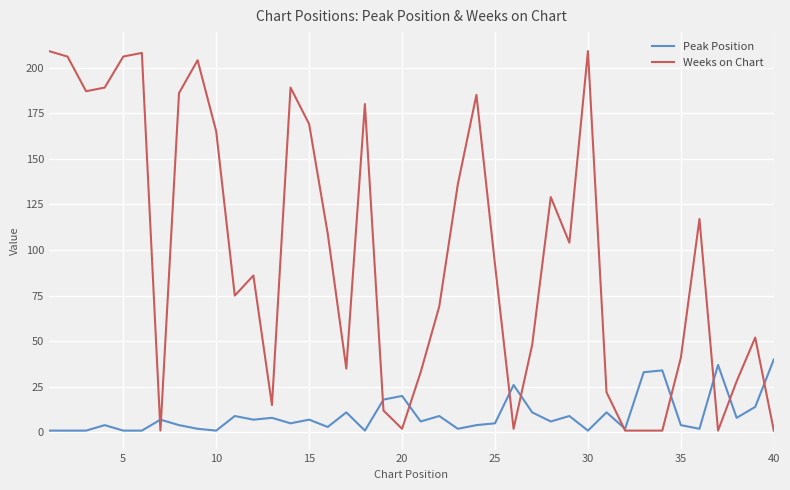

List the series in order of their peak value, lowest first.

Peak Position, Weeks on Chart